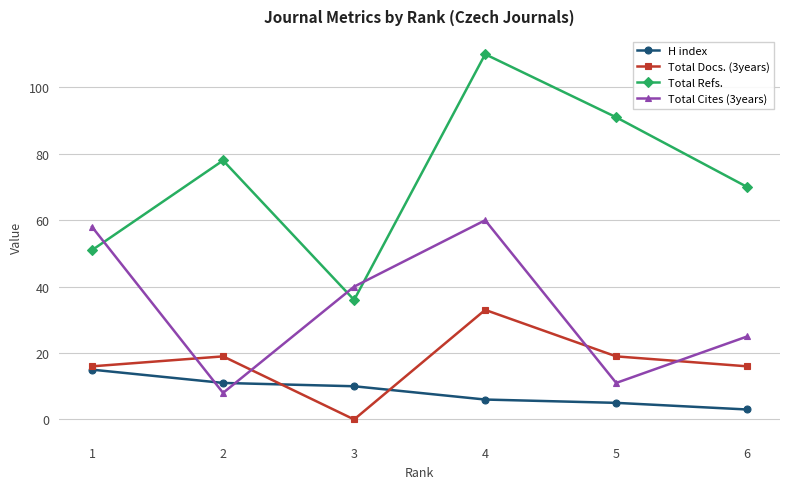

How many categories are shown in the chart?

6